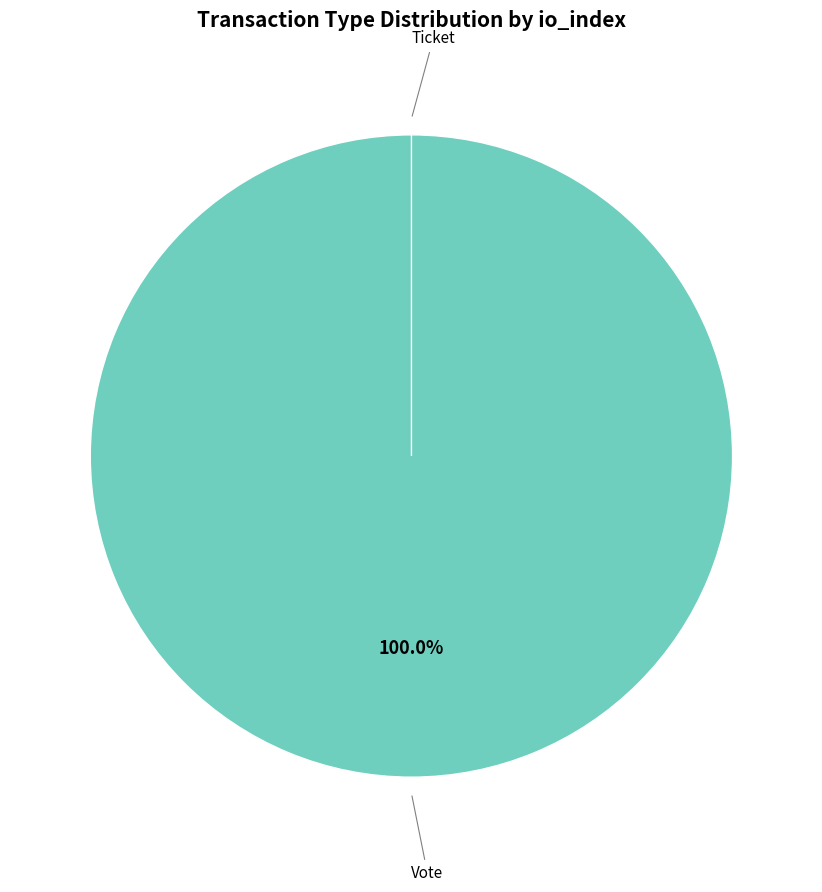

What is the majority slice?

Vote